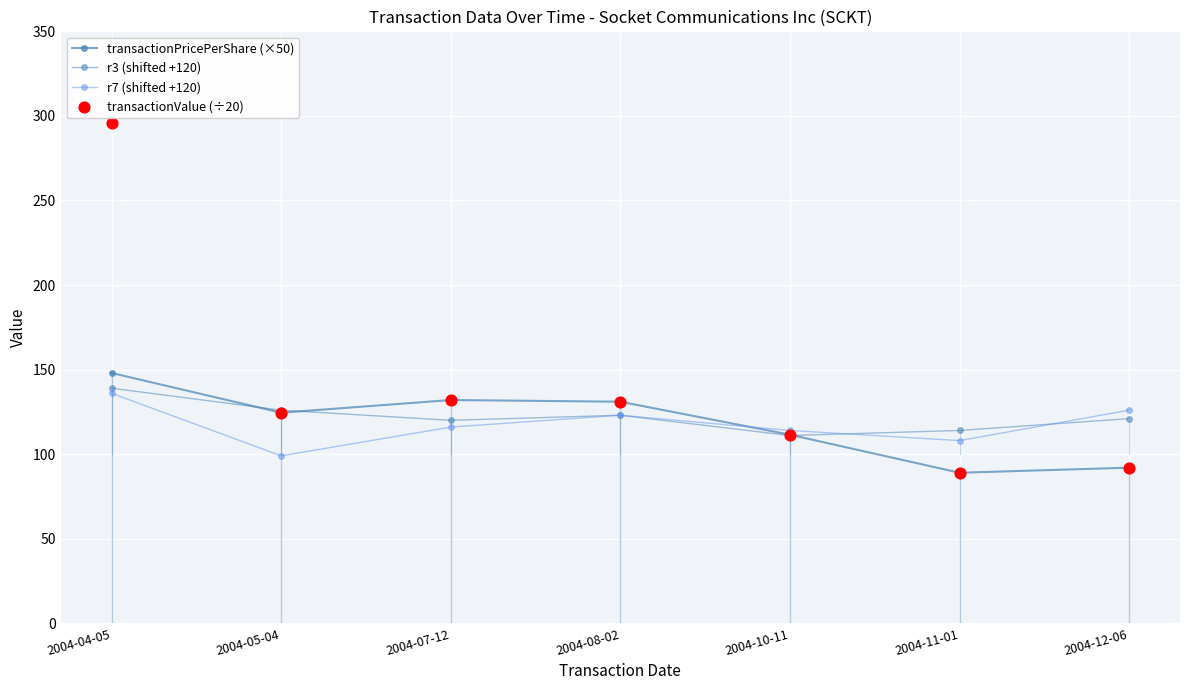

Which series has the largest total across all categories?

transactionValue (÷20)